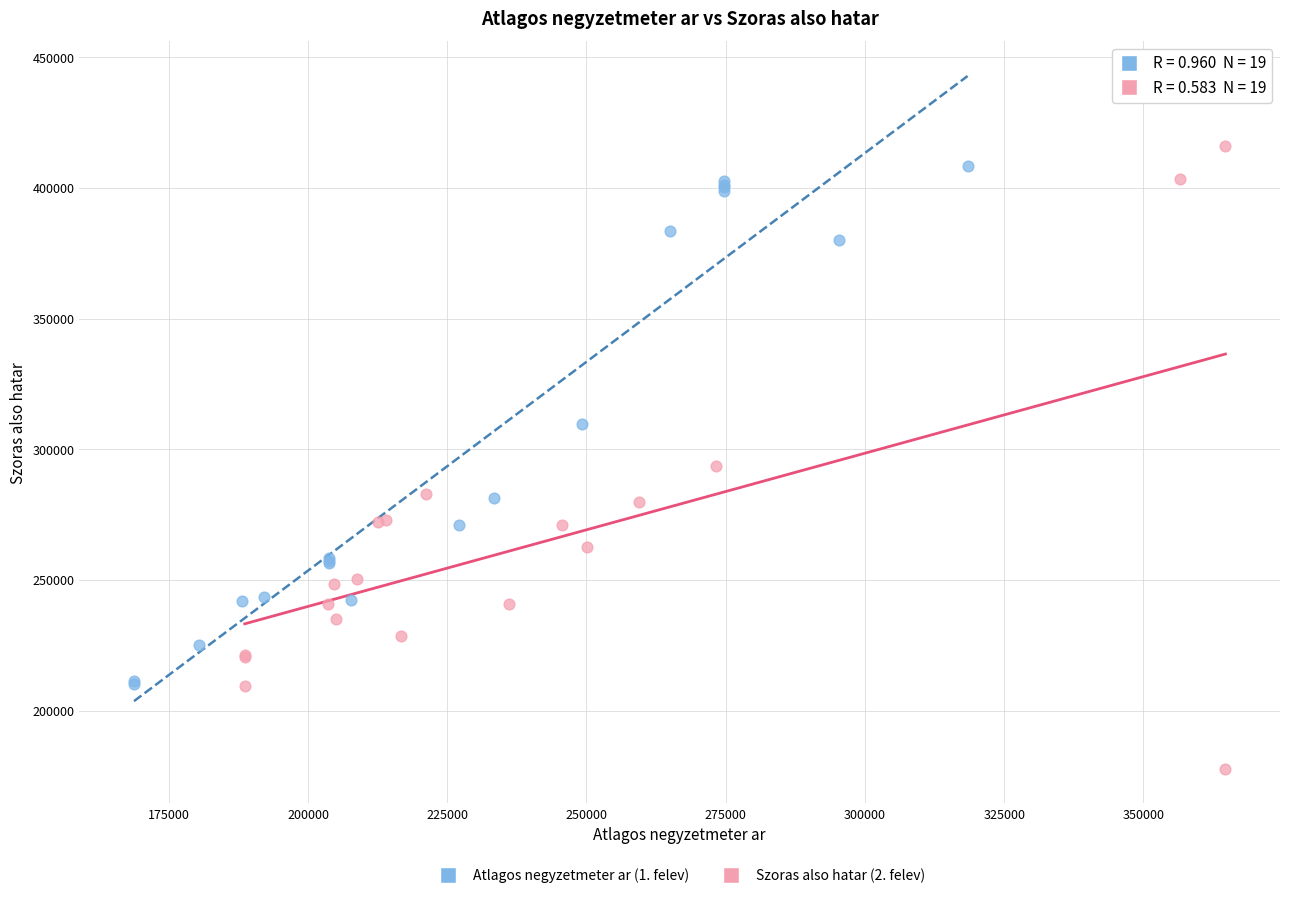

Which series has the largest Y range (max minus min)?

Szoras also hatar (2. felev)